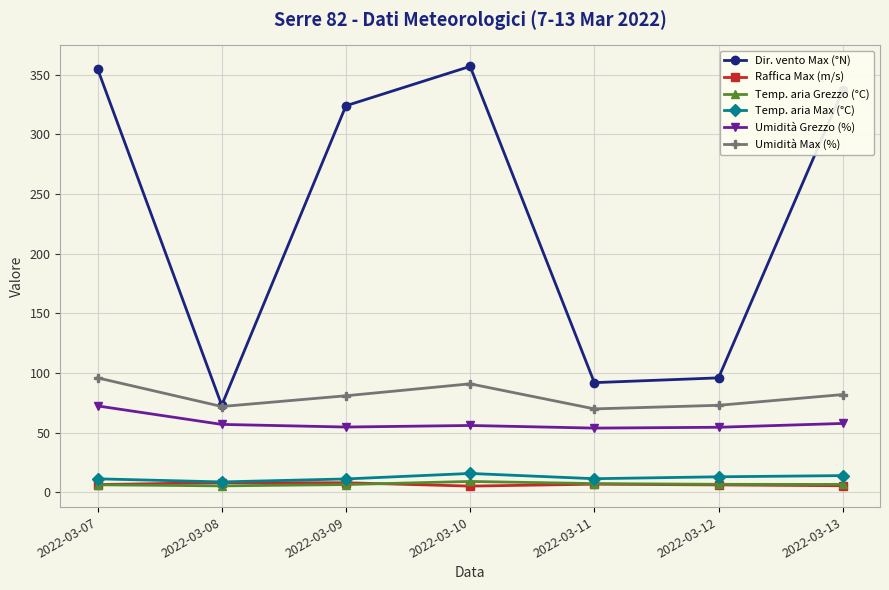

What is the total value across all series at 2022-03-07?

547.9